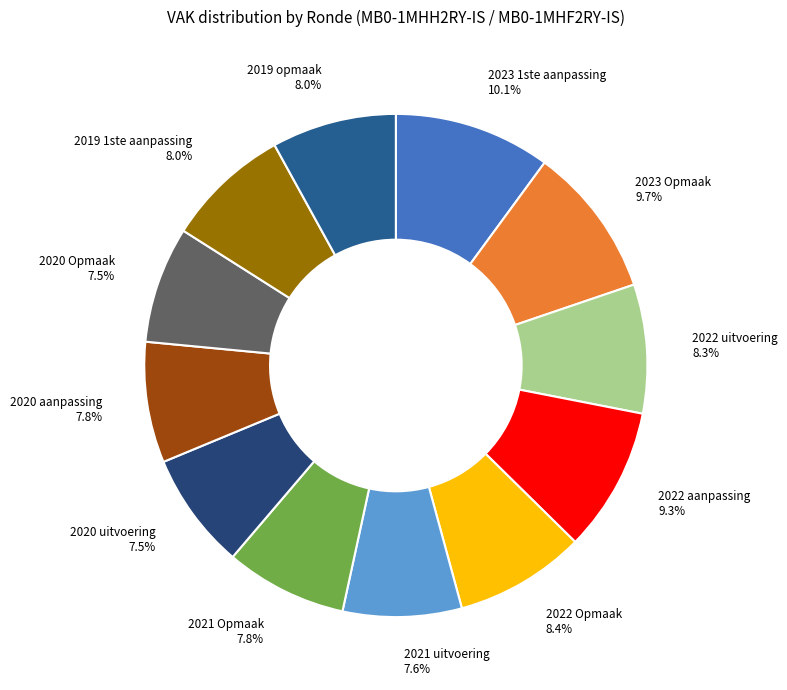

To the nearest percent, what is the combined percentage of 2022 aanpassing and 2022 uitvoering?

18%